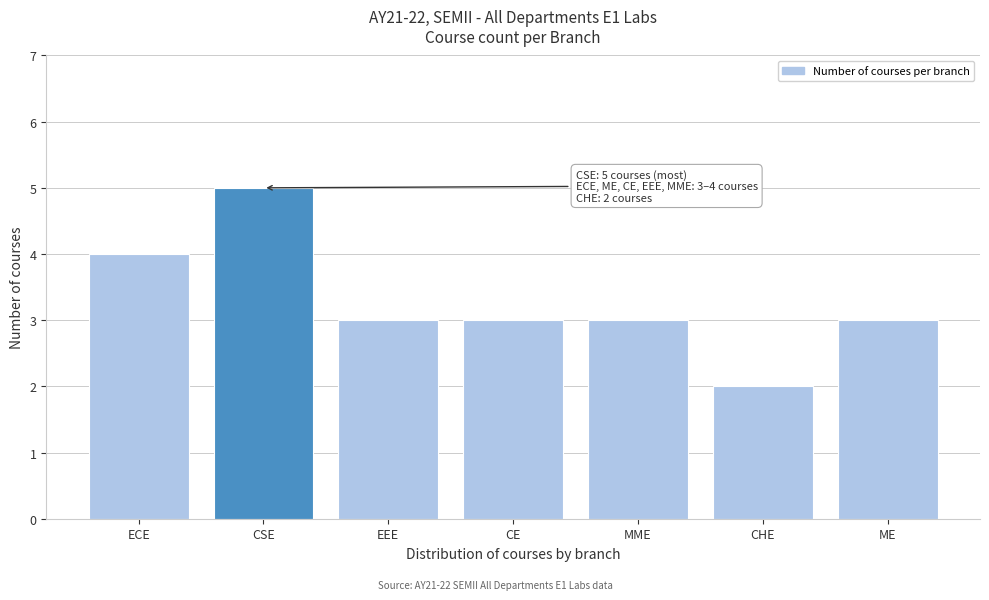

Reading left to right, transcribe all the data shown in this chart.

ECE=4	CSE=5	EEE=3	CE=3	MME=3	CHE=2	ME=3